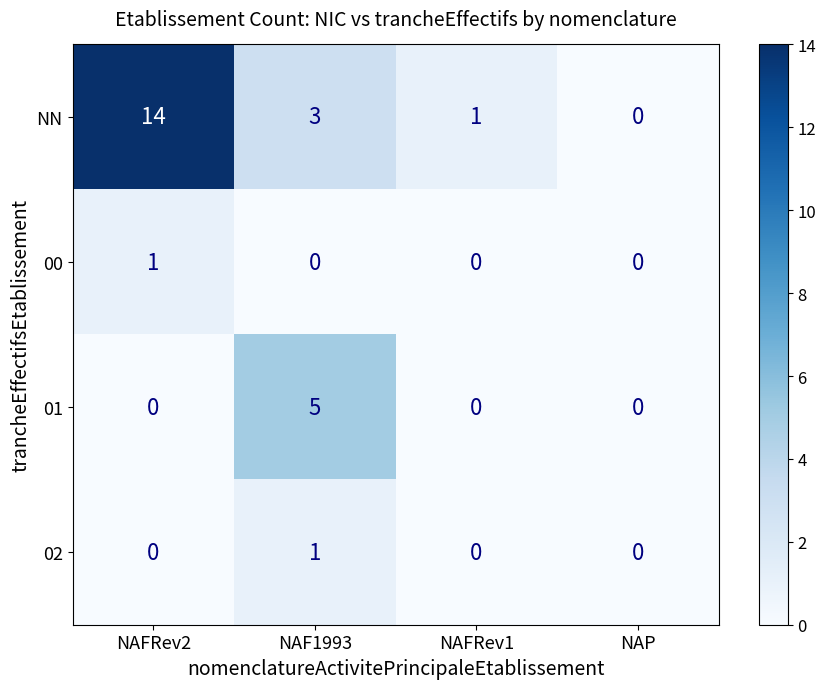

Rank the categories by NN value from lowest to highest.

NAP, NAFRev1, NAF1993, NAFRev2